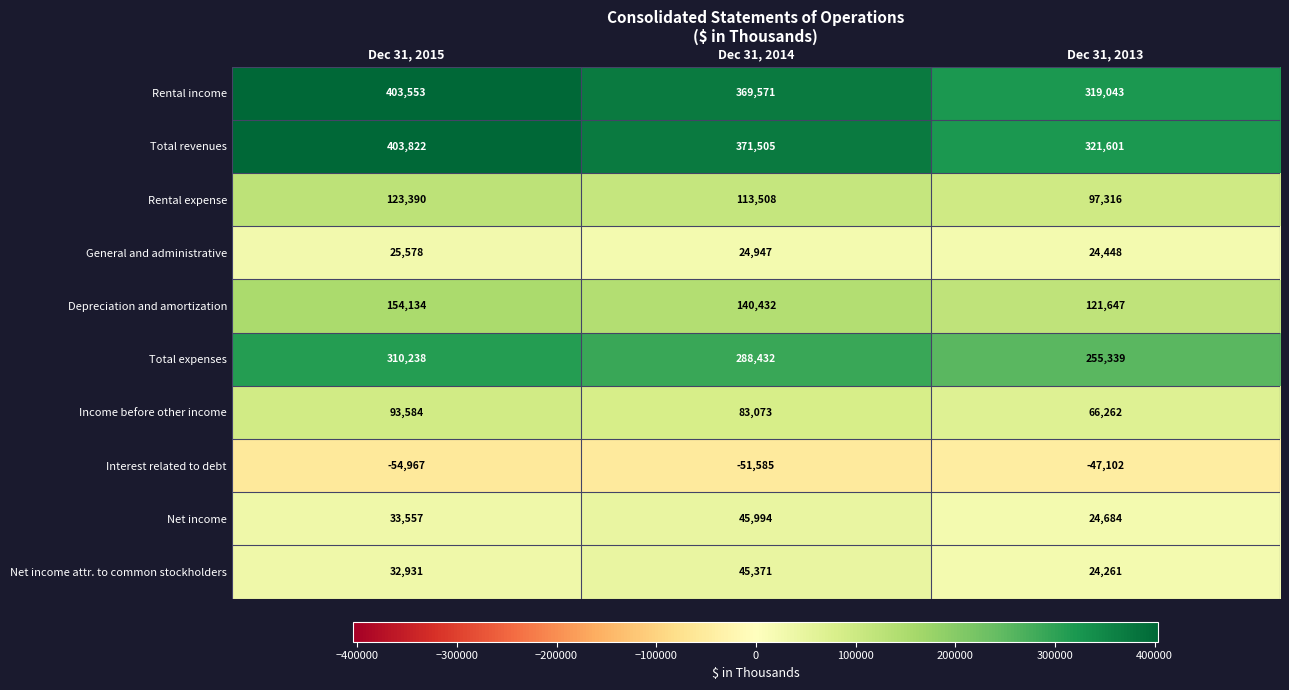

What is the sum of all Net income attr. to common stockholders values?

102563